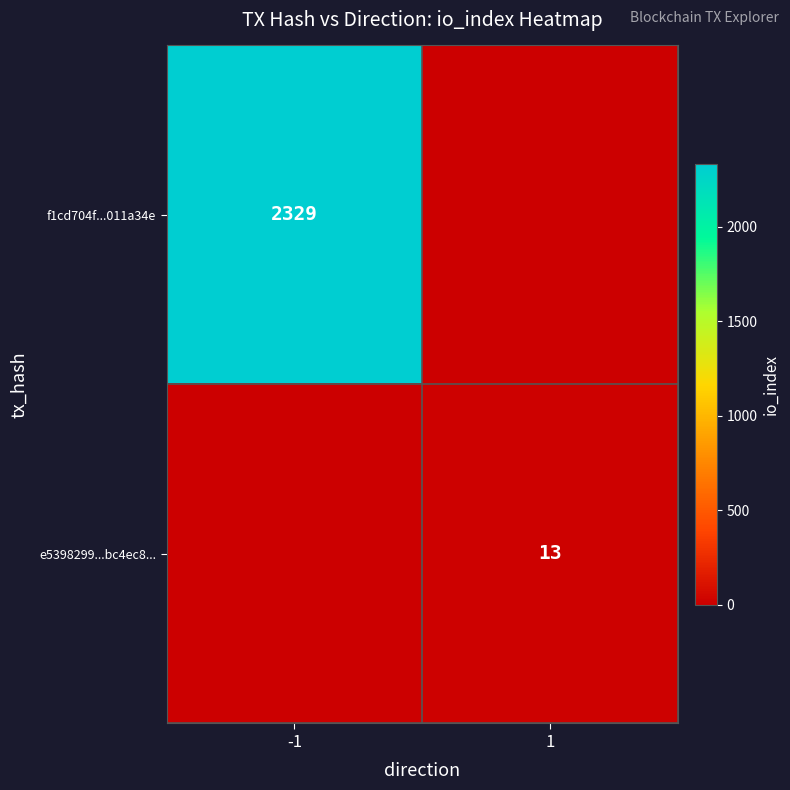

Is it true that e5398299...bc4ec8... equals 13 at 1?

True